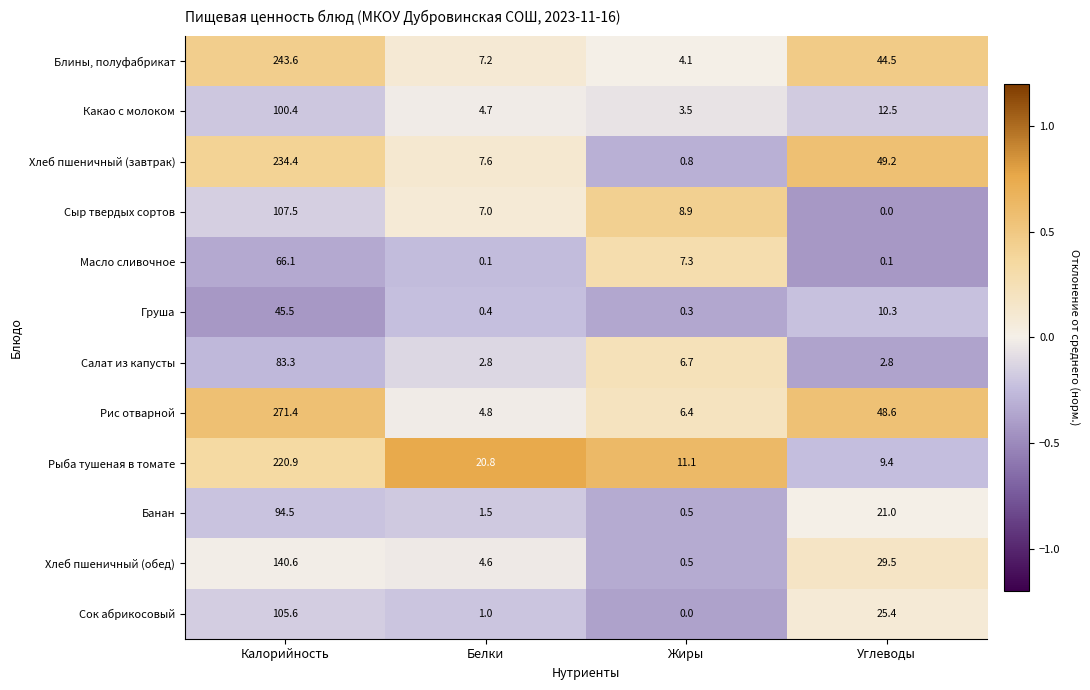

Count the number of categories in the chart.

4